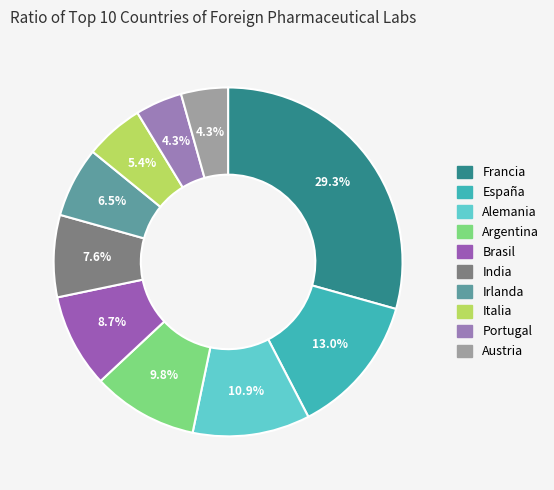

Count the number of slices in the pie.

10